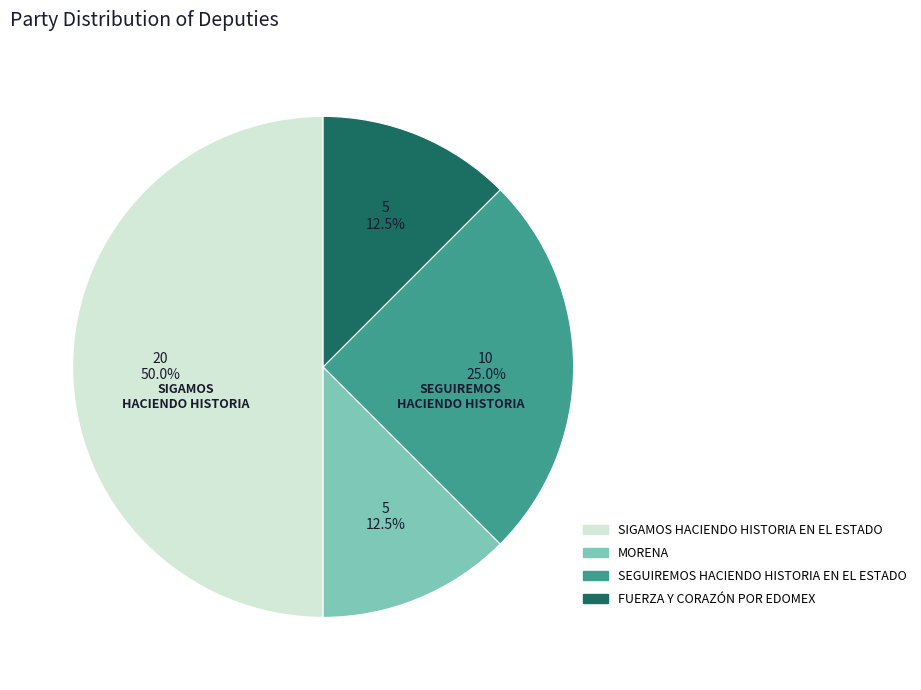

Which slice is the largest?

SIGAMOS HACIENDO HISTORIA EN EL ESTADO